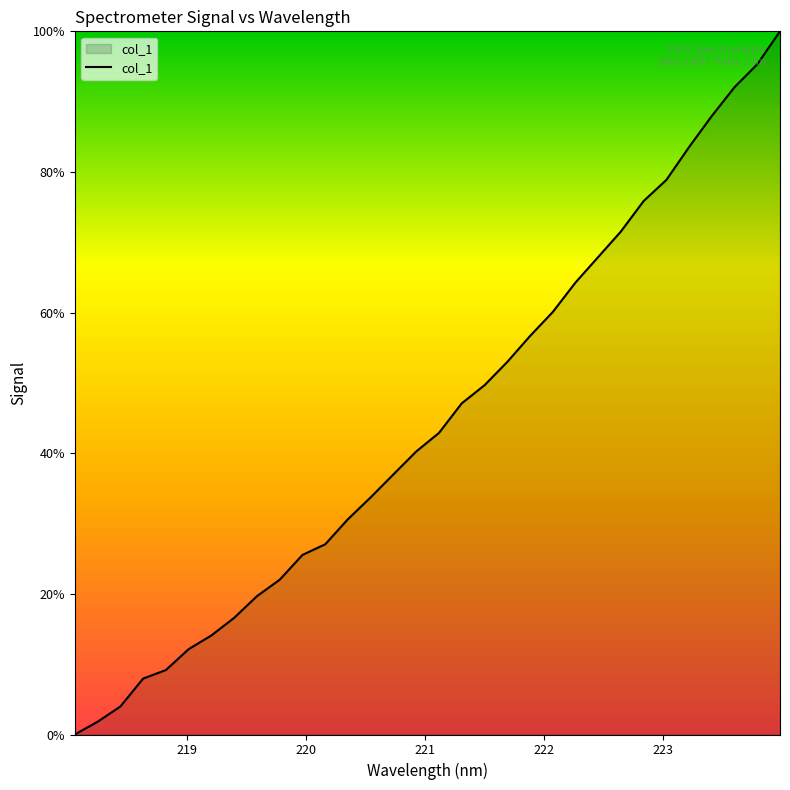

What is the difference between the maximum and minimum values?

100.0